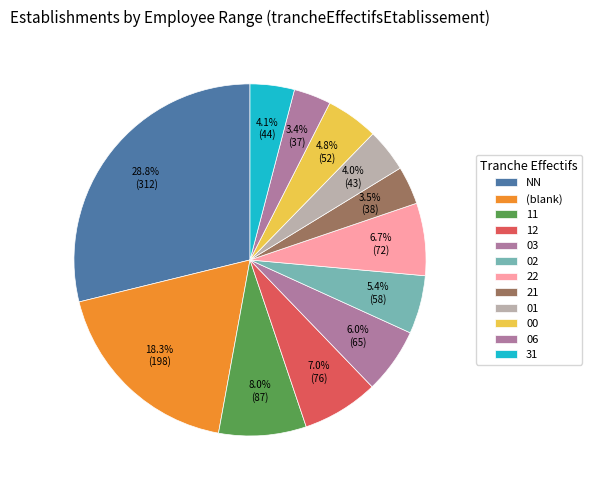

Which has a higher value, 21 or NN?

NN